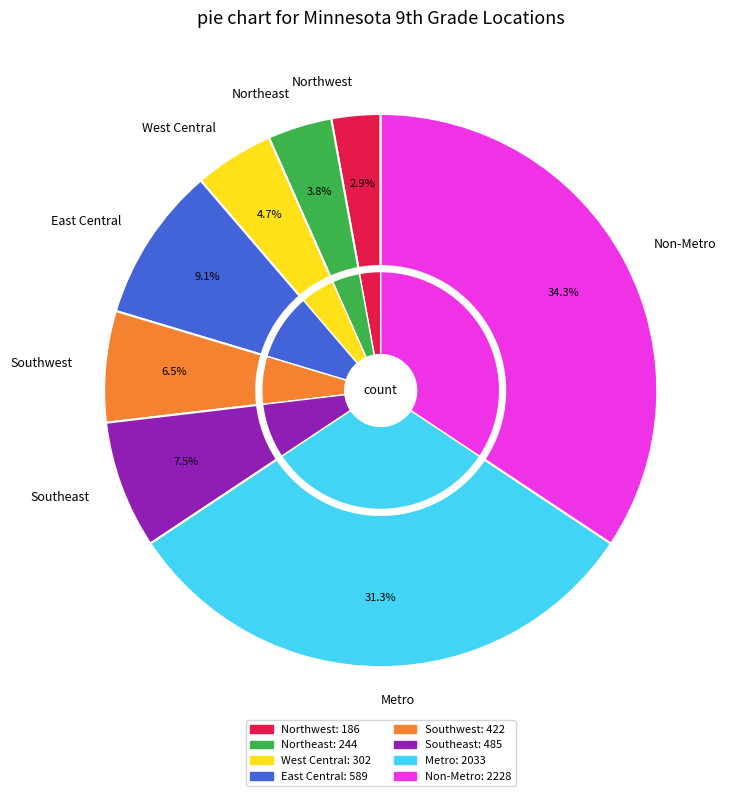

Approximately how many times larger is the value at East Central compared to West Central?

2.0